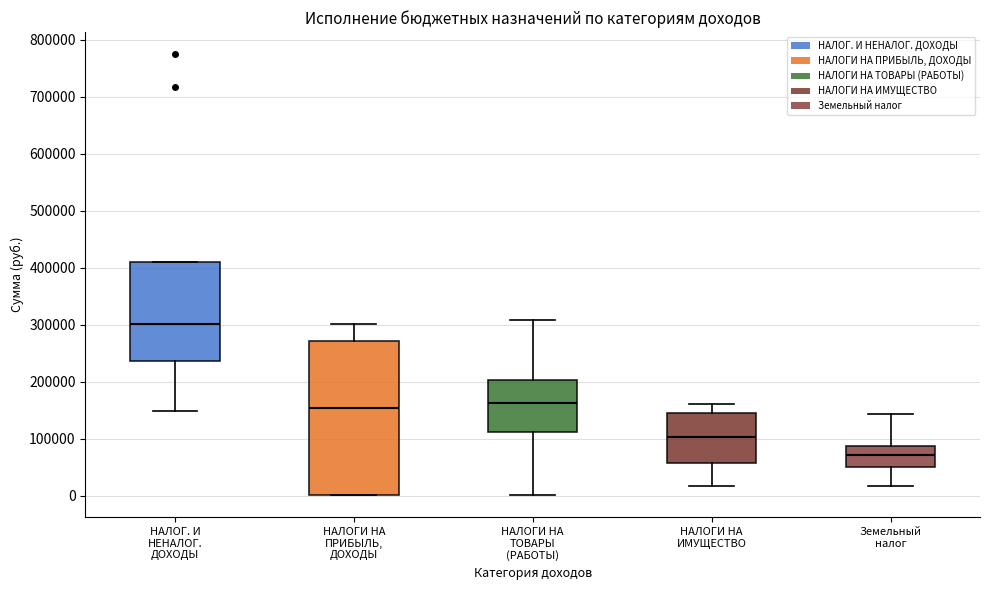

Where does the upper whisker of the box for НАЛОГИ НА ПРИБЫЛЬ, ДОХОДЫ end on the y-axis? The values are not printed on the chart, so give them approximately, as read against the axis.

300000